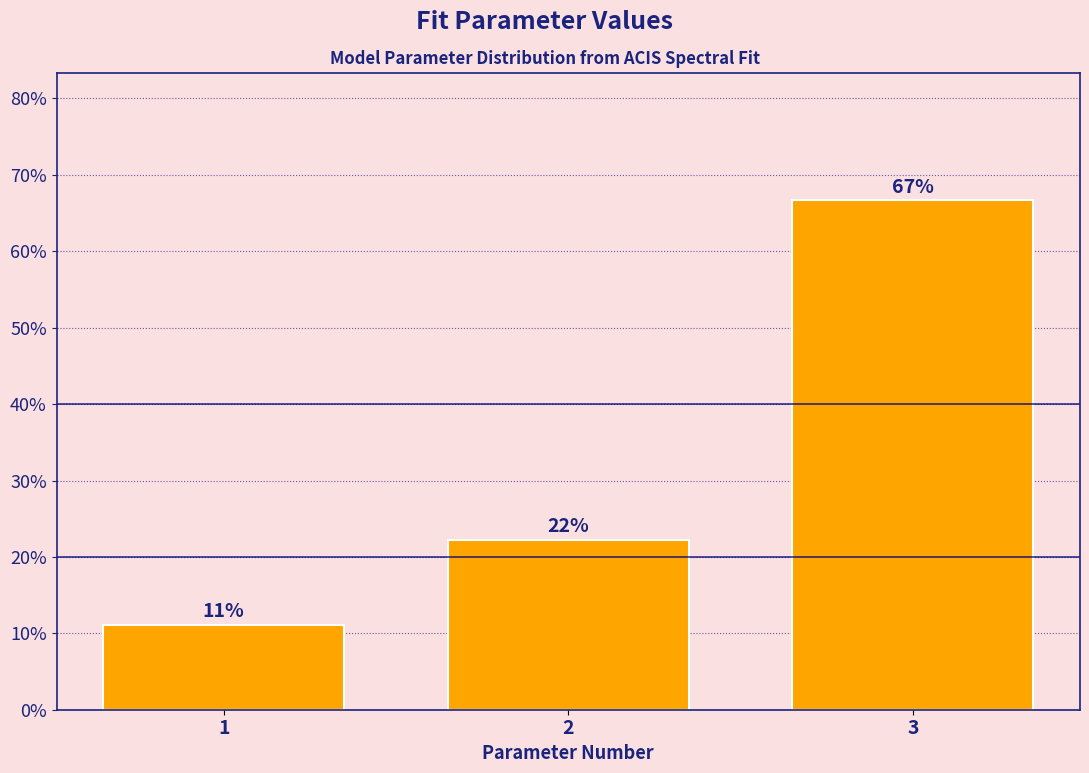

Are the bars horizontal?

No